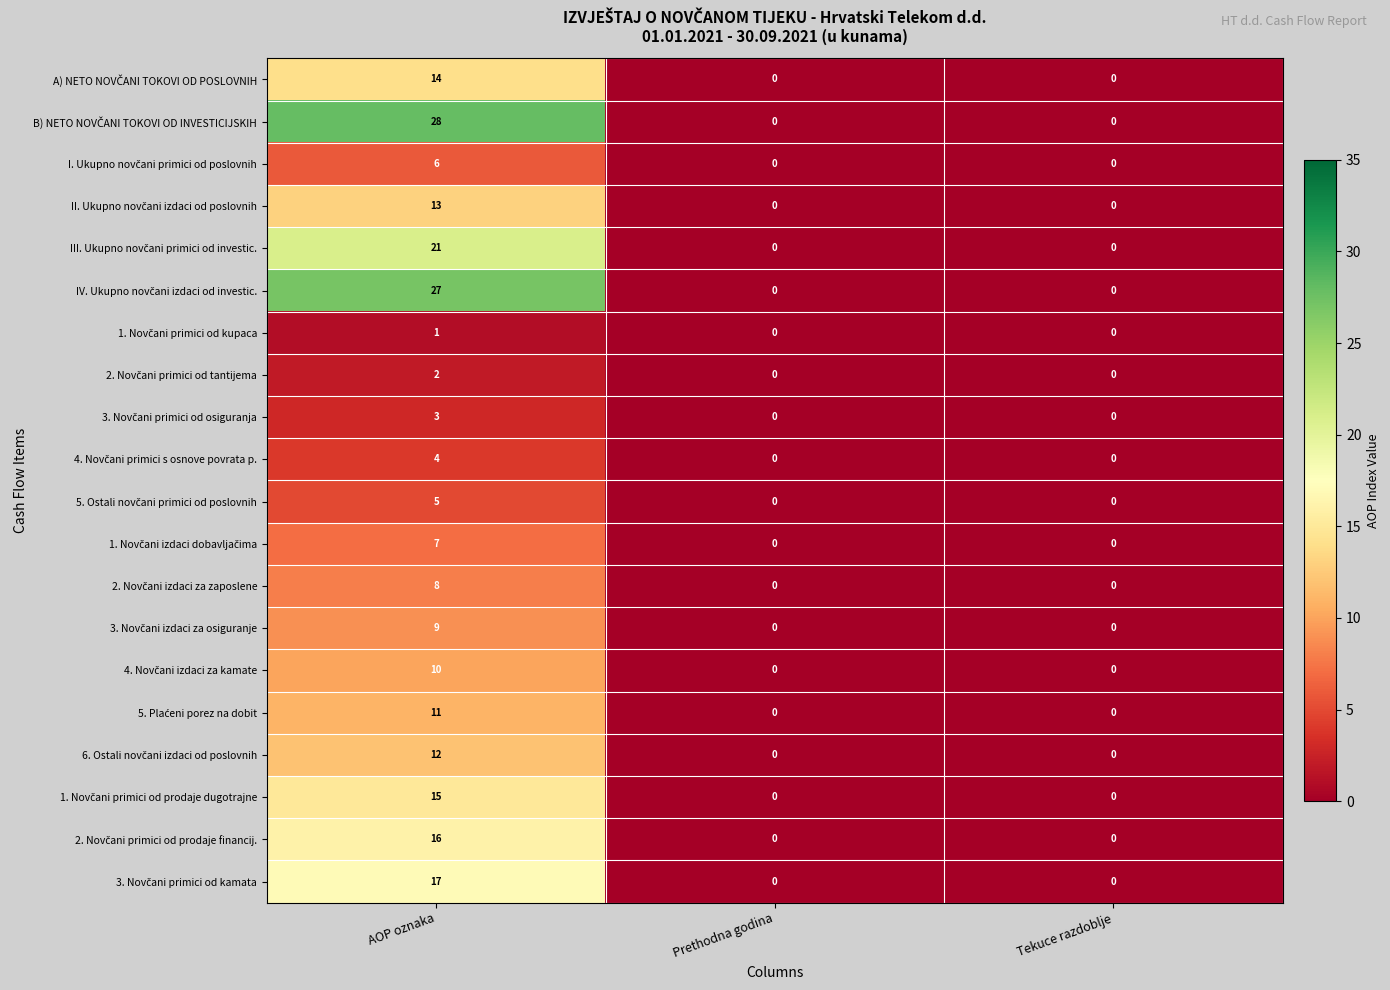

What is the total value across all series at AOP oznaka?

229